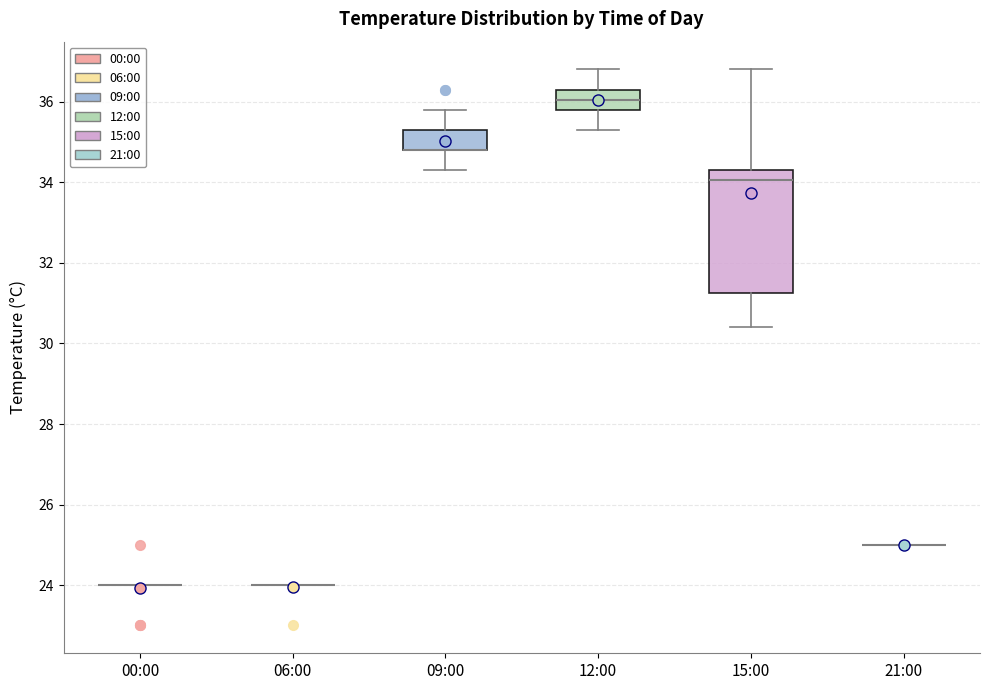

Reading left to right, transcribe this box plot: for each box, give where its median line is, the range the box spans, and where its two whiskers end, as read against the y-axis. The values are not printed on the chart, so give them approximately, as read against the axis.

00:00: box collapsed to a line at 24.0, whiskers 24.0 to 24.0
06:00: box collapsed to a line at 24.0, whiskers 24.0 to 24.0
09:00: median 34.8 (drawn on the box's lower edge), box 34.8 to 35.4, whiskers 34.4 to 35.8
12:00: median 36.0, box 35.8 to 36.4, whiskers 35.4 to 36.8
15:00: median 34.0, box 31.2 to 34.4, whiskers 30.4 to 36.8
21:00: box collapsed to a line at 25.0, whiskers 25.0 to 25.0